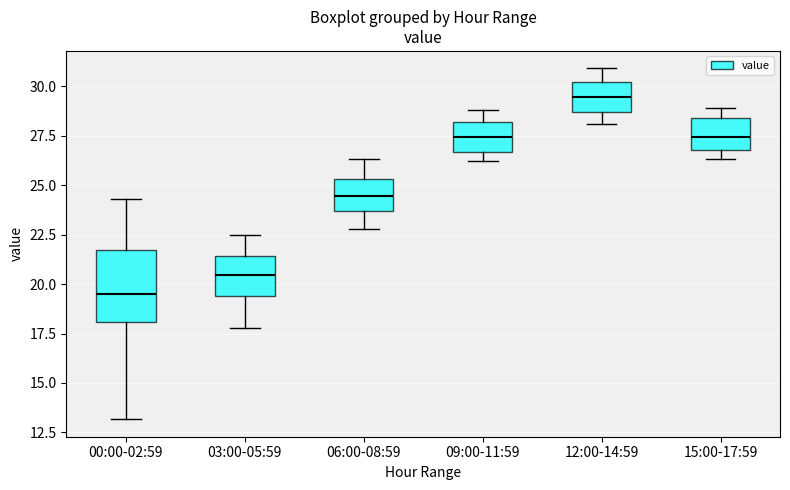

Where is the lower edge of the box for 09:00-11:59 on the y-axis? The values are not printed on the chart, so give them approximately, as read against the axis.

26.5